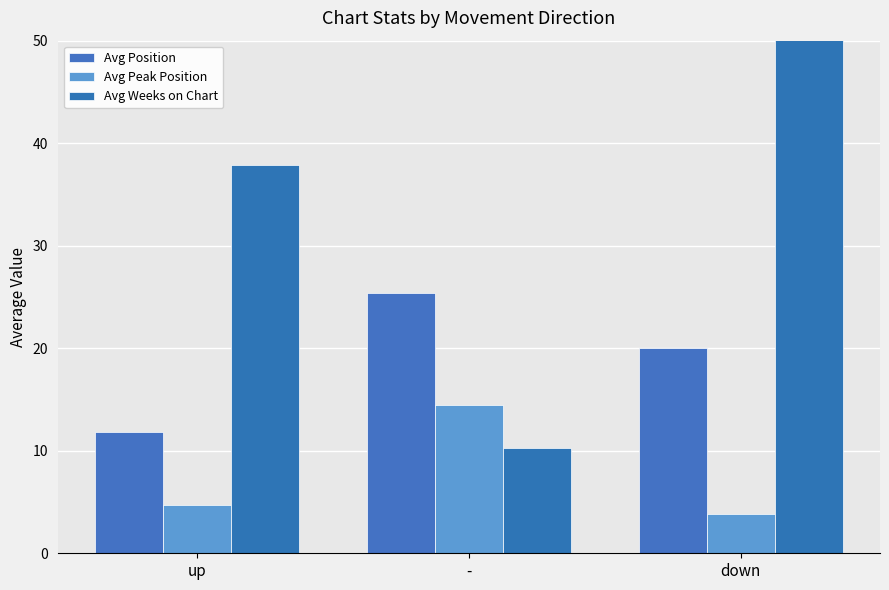

The Avg Peak Position series shows 7.1 at up. True or false?

False